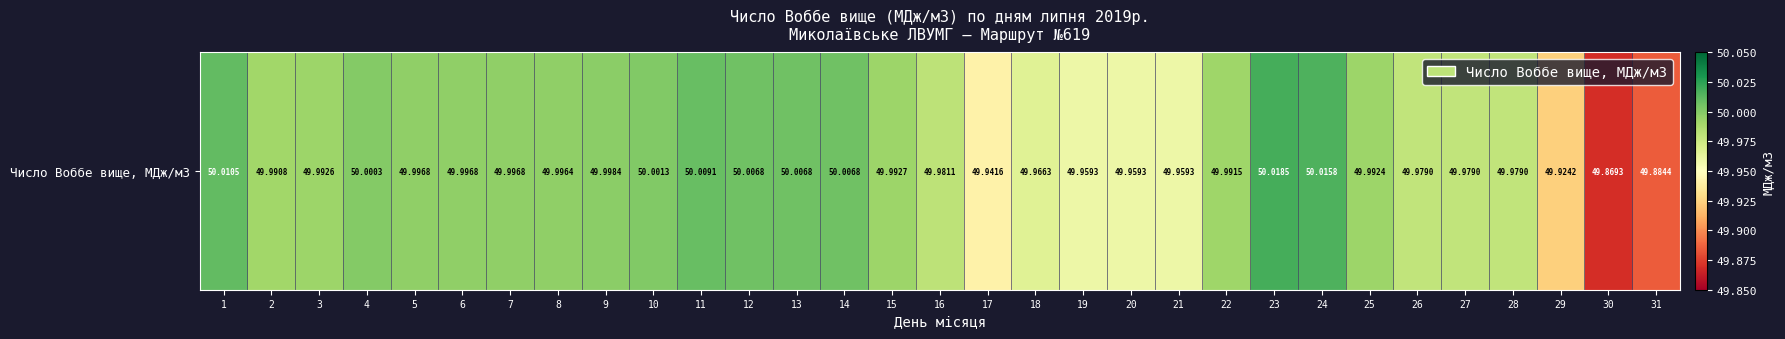

Reading right to left, list all the values displayed in this chart.

49.9	49.9	49.9	50.0	50.0	50.0	50.0	50.0	50.0	50.0	50.0	50.0	50.0	50.0	49.9	50.0	50.0	50.0	50.0	50.0	50.0	50.0	50.0	50.0	50.0	50.0	50.0	50.0	50.0	50.0	50.0